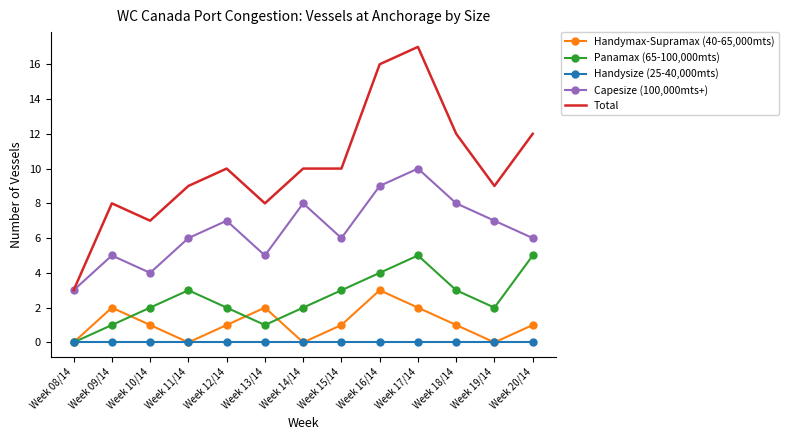

The value of Handysize (25-40,000mts) at Week 17/14 is 0. True or false?

True